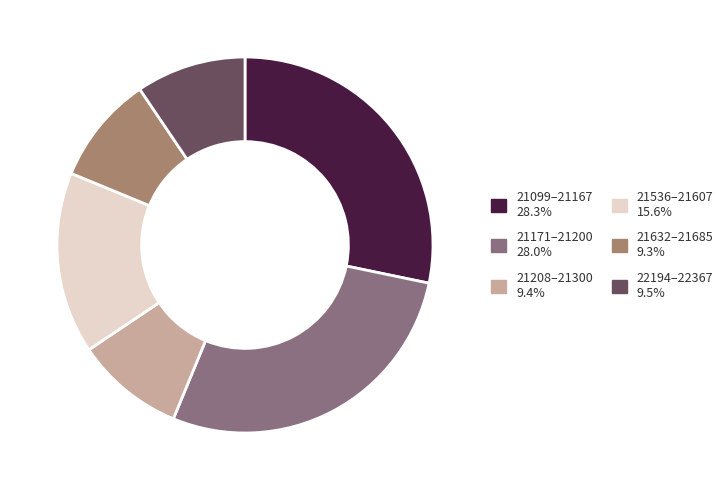

Approximately how many times larger is the value at 21632–21685 9.3% compared to 21208–21300 9.4%?

1.0